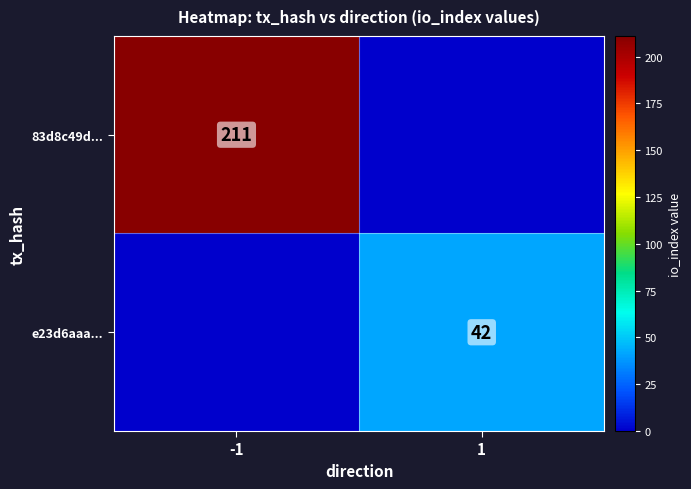

At which category is the sum across all series the highest?

-1